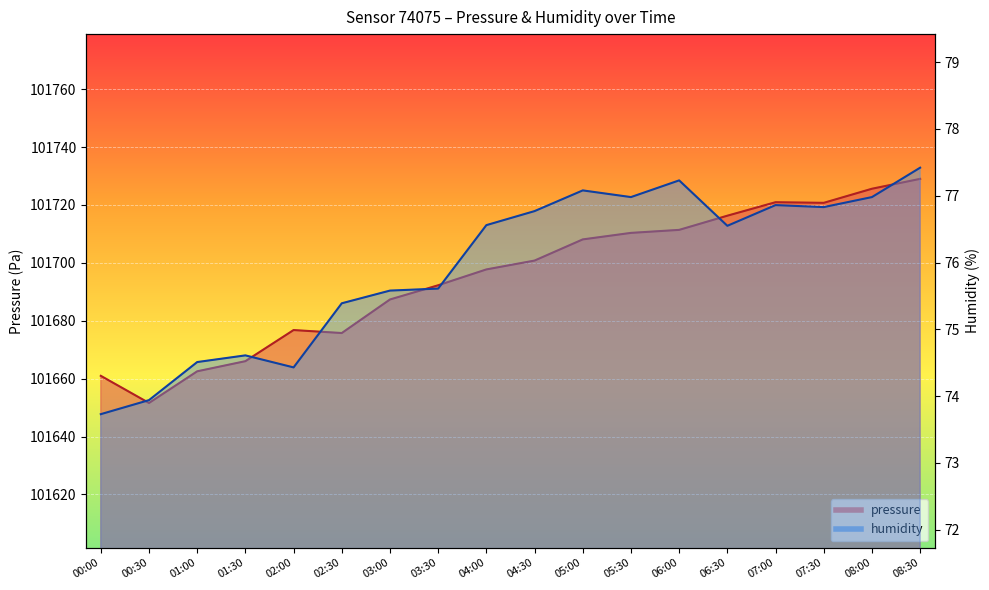

How many distinct data groups are displayed?

2